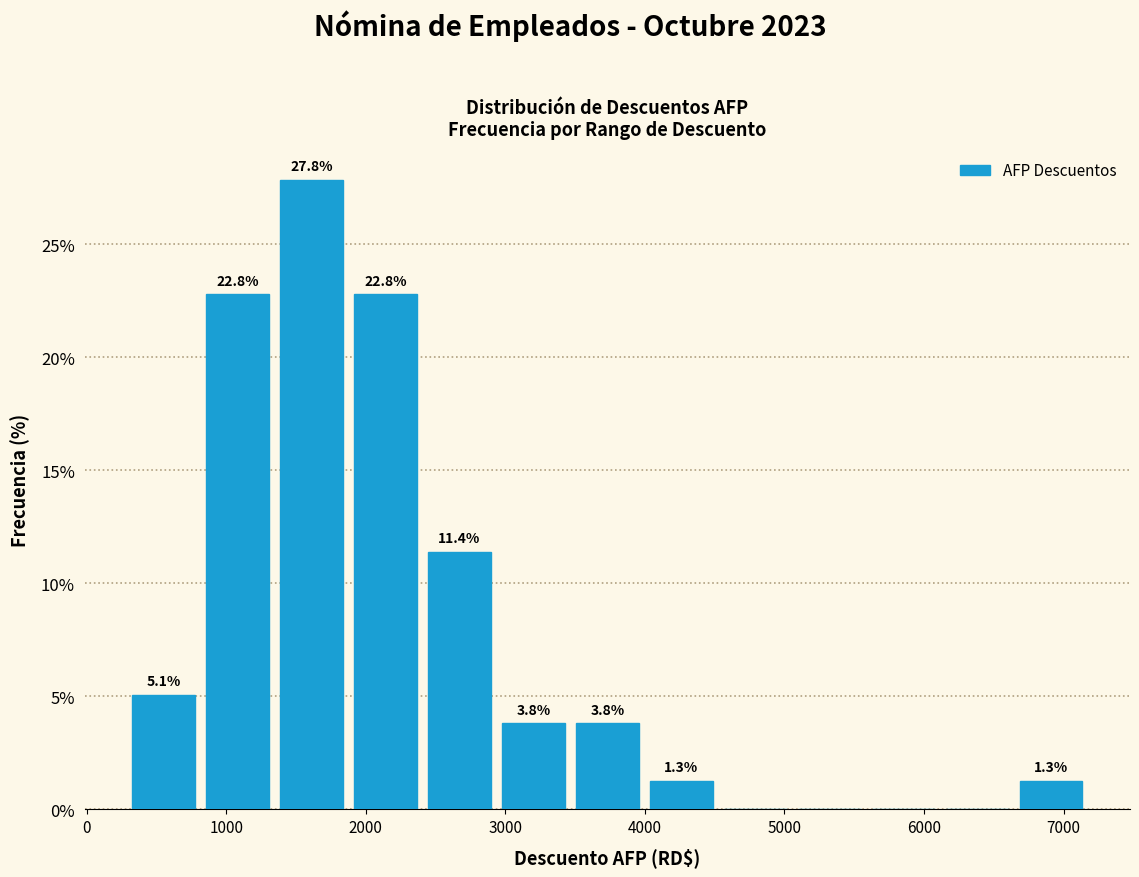

Which range on the x-axis has the tallest bar?

1300 to 1900